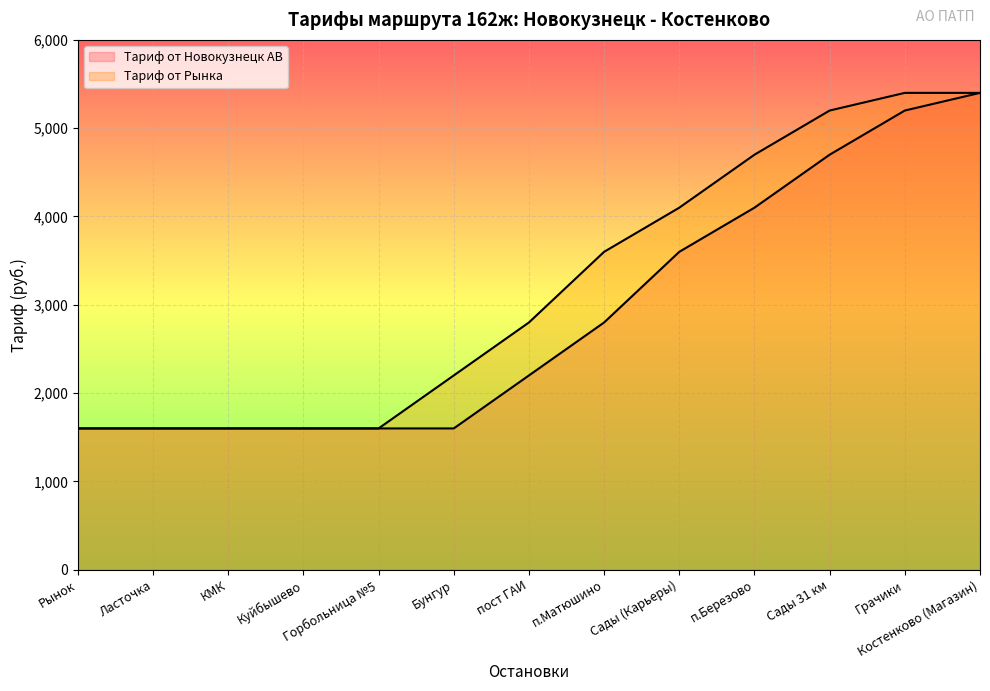

Rank the series by their maximum value, from highest to lowest.

Тариф от Новокузнецк АВ, Тариф от Рынка